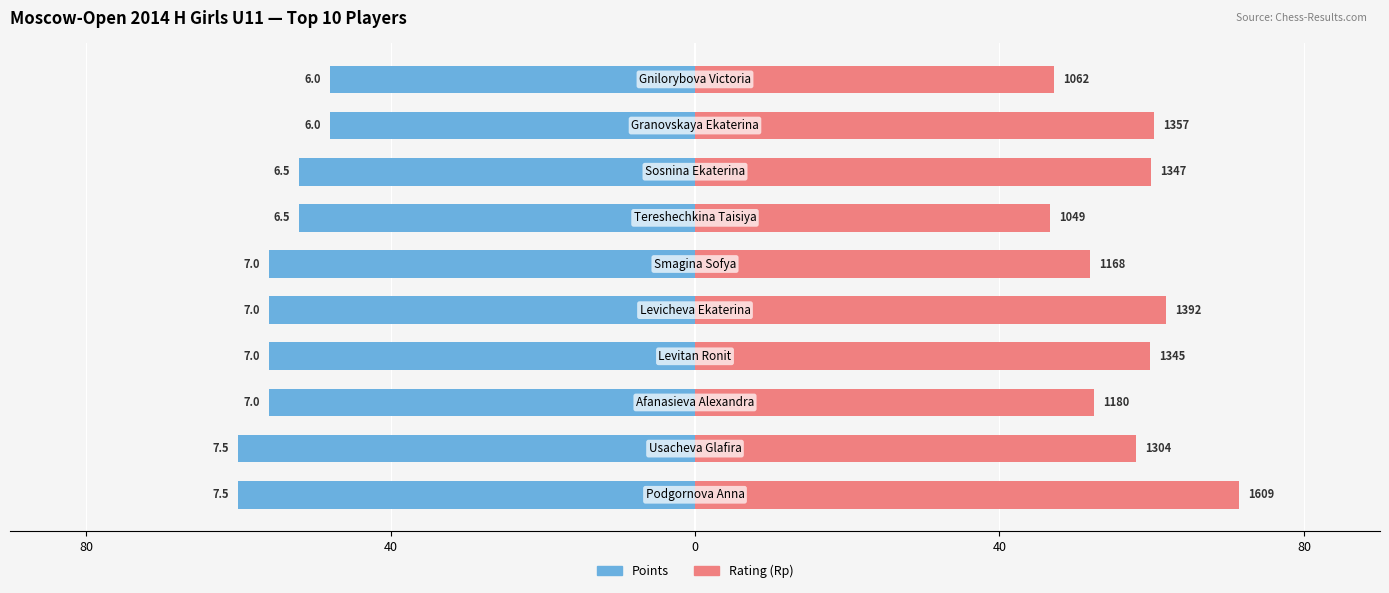

How many bars are there in each group?

2